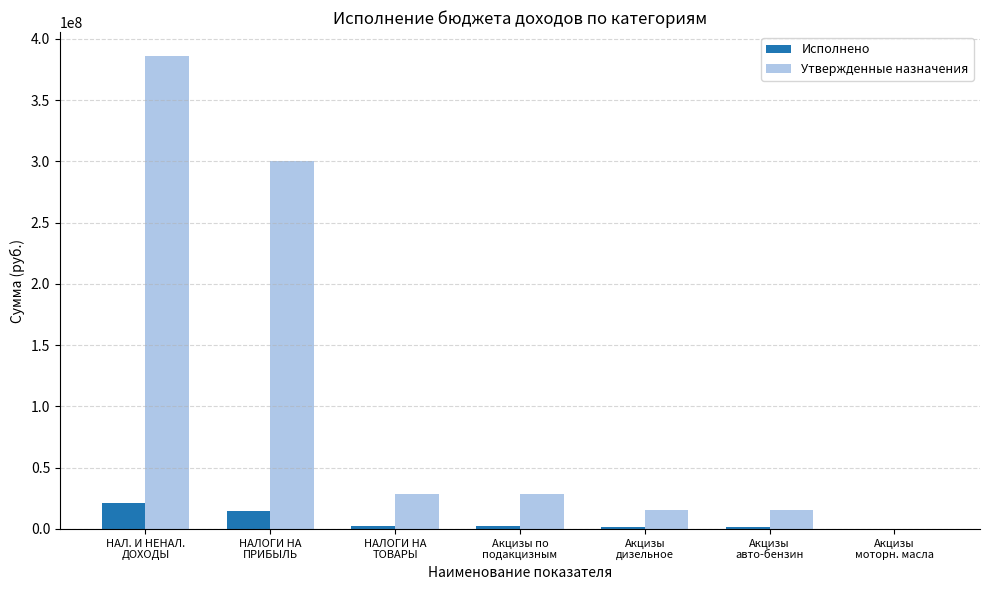

What is the greatest value displayed?

386185249.8